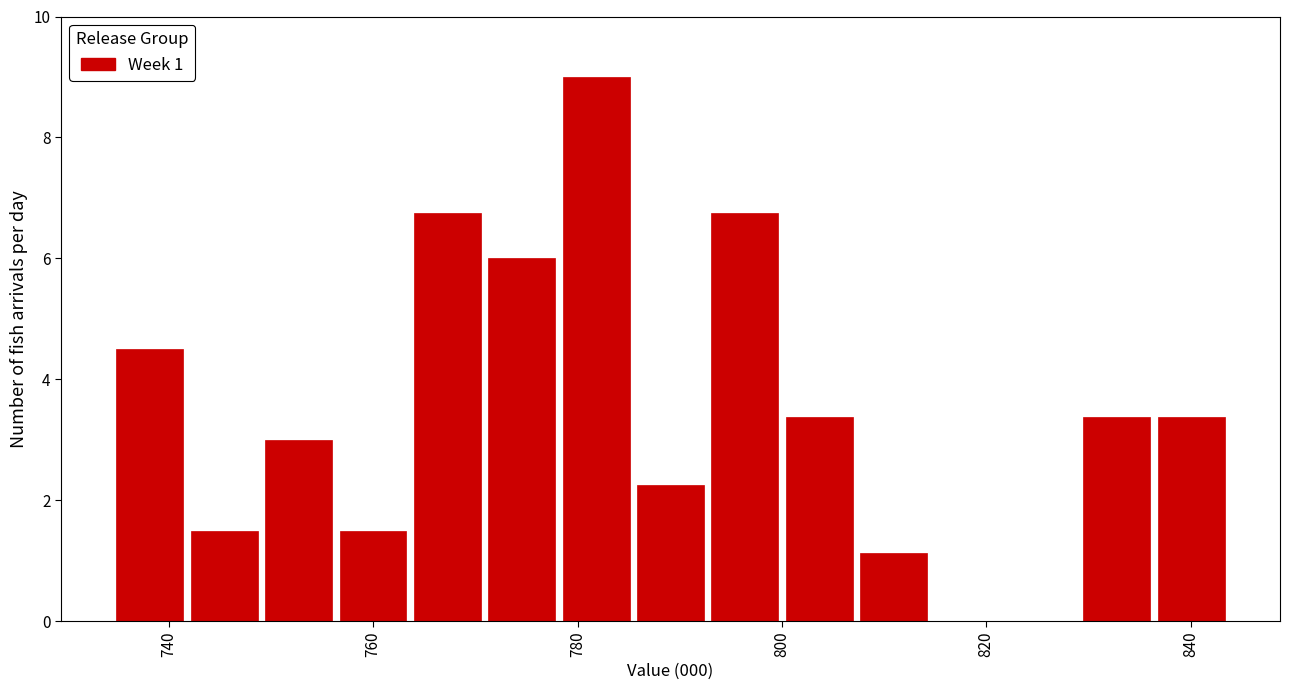

Read against the x-axis, roughly where is the centre of the tallest bar?

782